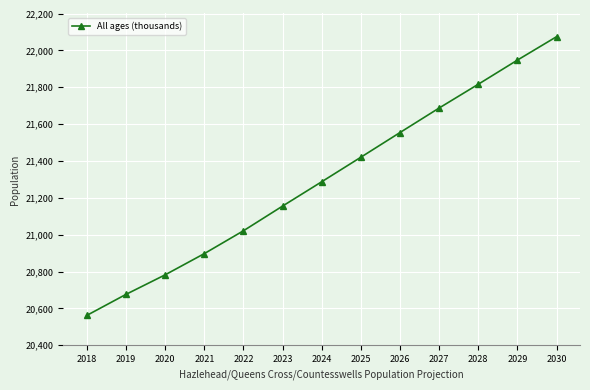

Where is the data nearest to the value 21318?

2024